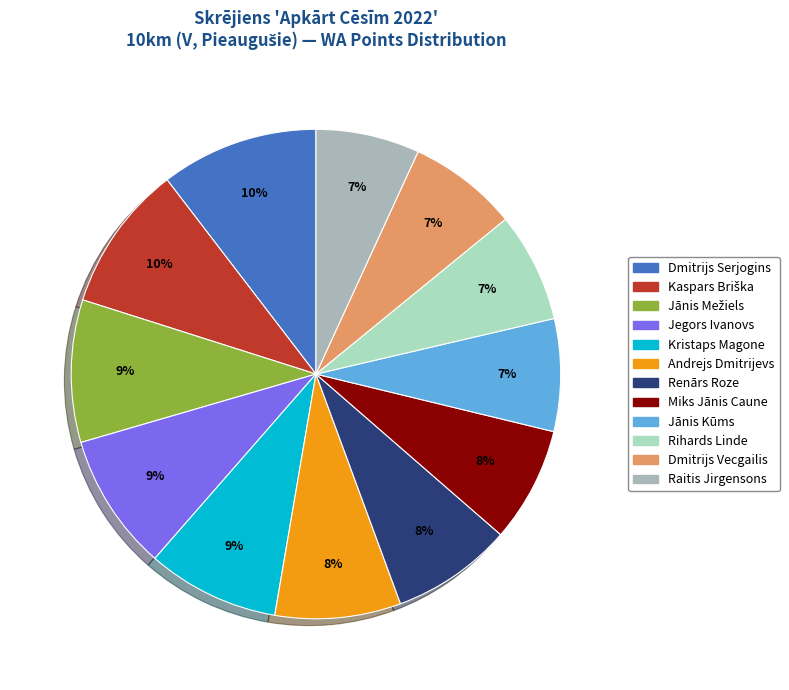

What is the ratio of the value at Renārs Roze to the value at Kristaps Magone?

0.9